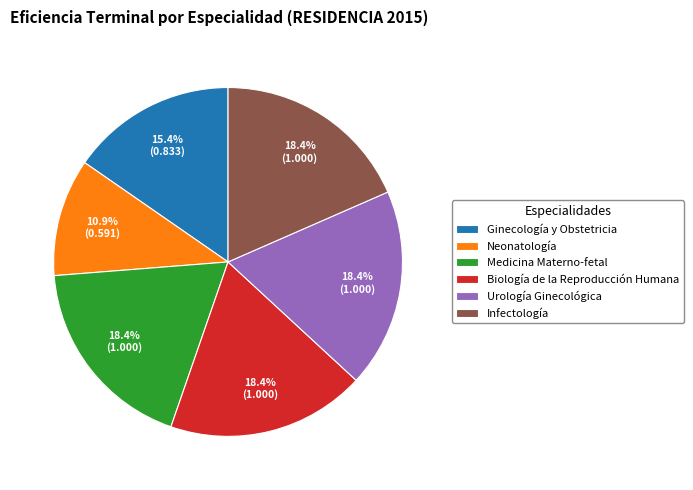

True or false: Ginecología y Obstetricia accounts for 15% of the total.

True